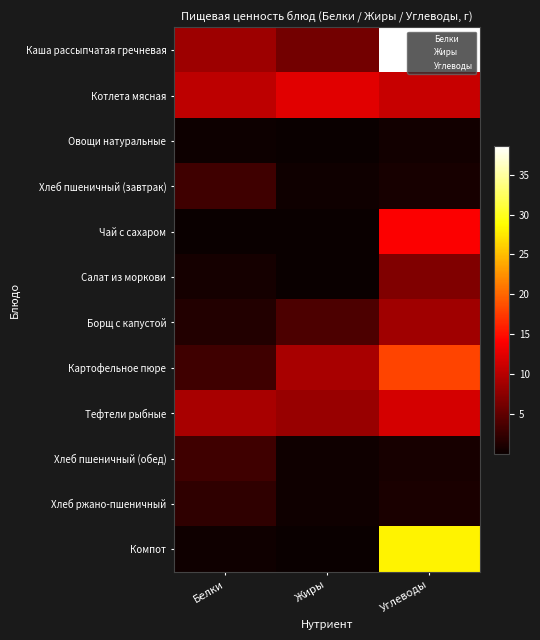

Which has a higher value, Углеводы or Белки?

Углеводы